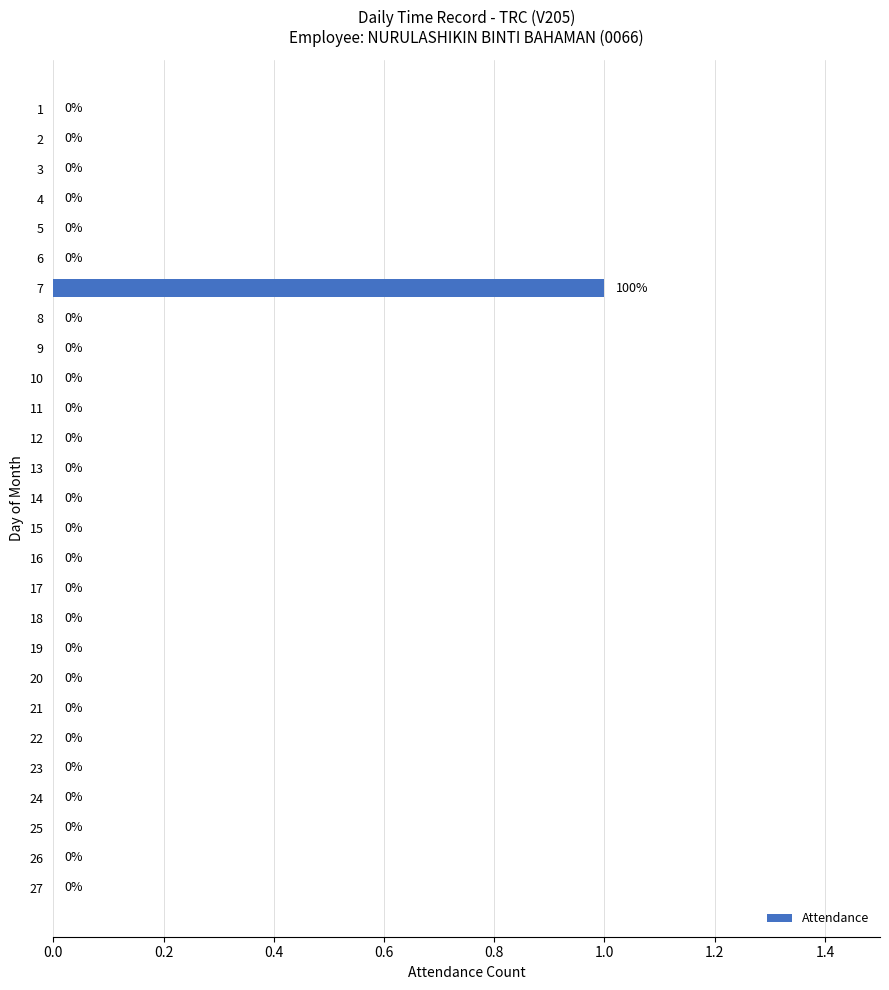

How many values are above zero?

1